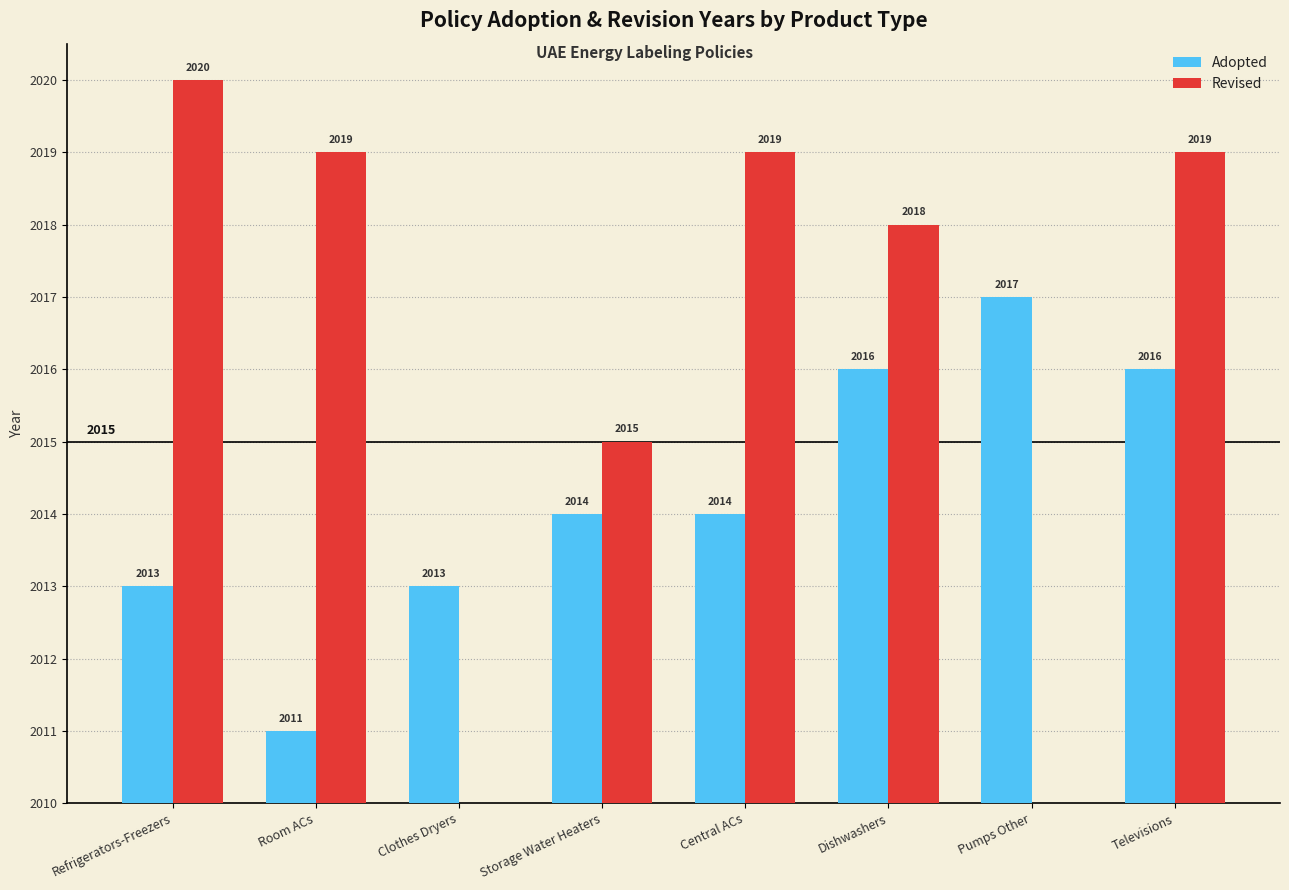

Reading left to right, what are all the values shown in this chart?

Adopted: Refrigerators-Freezers=3	Room ACs=1	Clothes Dryers=3	Storage Water Heaters=4	Central ACs=4	Dishwashers=6	Pumps Other=7	Televisions=6
Revised: Refrigerators-Freezers=10	Room ACs=9	Clothes Dryers=0	Storage Water Heaters=5	Central ACs=9	Dishwashers=8	Pumps Other=0	Televisions=9